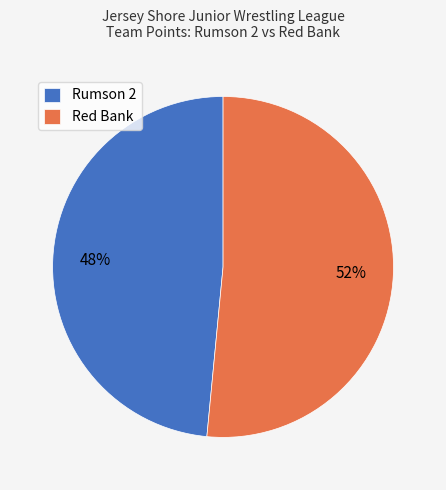

Does Rumson 2 represent more than half of the total?

No